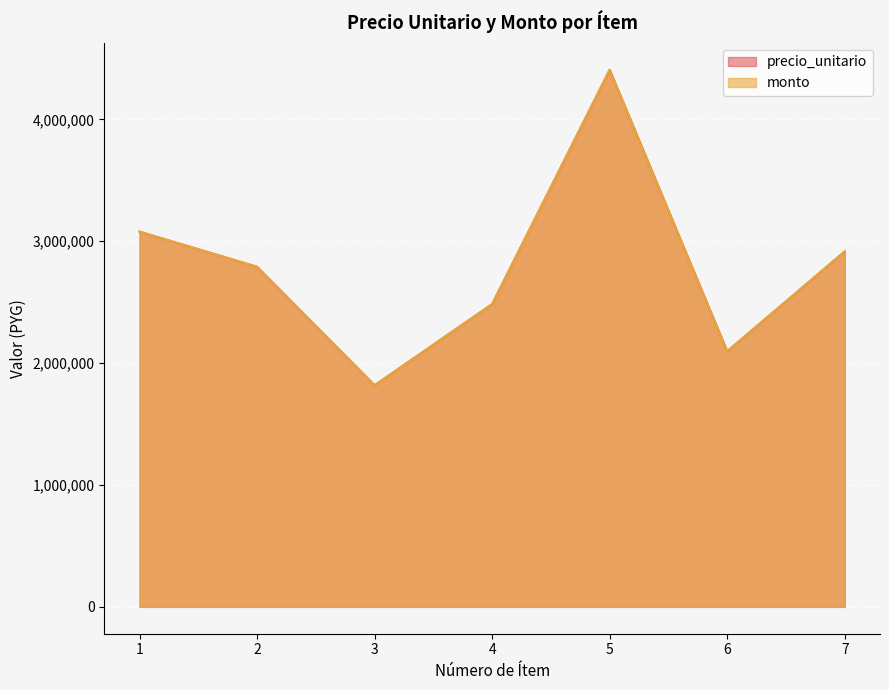

What are all the series names shown in the legend?

precio_unitario, monto